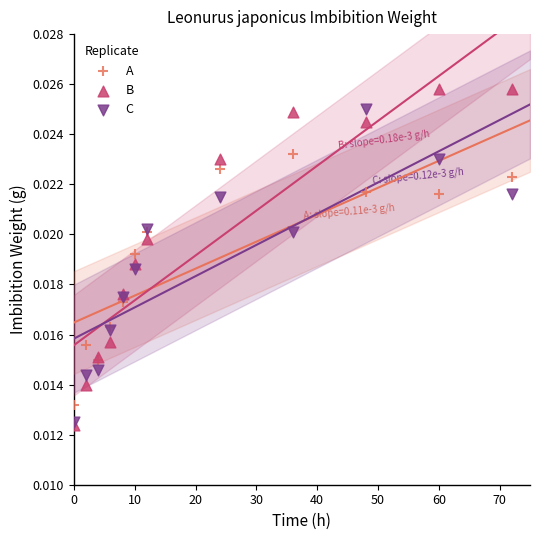

Which series contains the highest Y value?

B